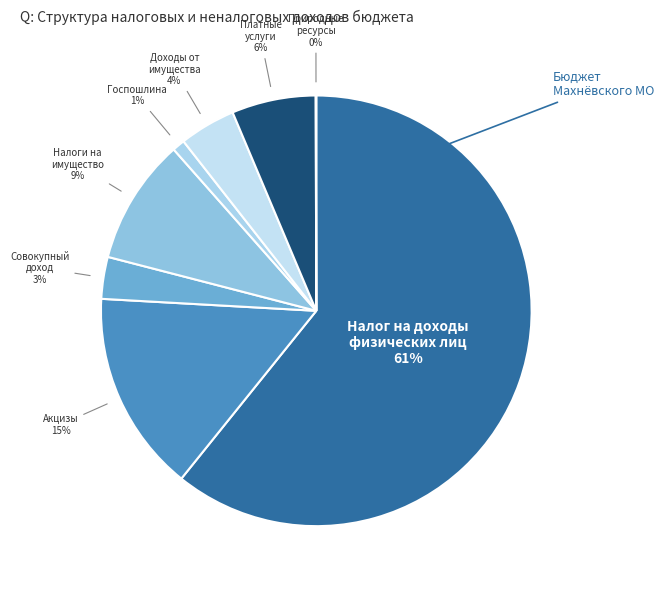

Between Совокупный доход and Платные услуги, which is larger?

Платные услуги